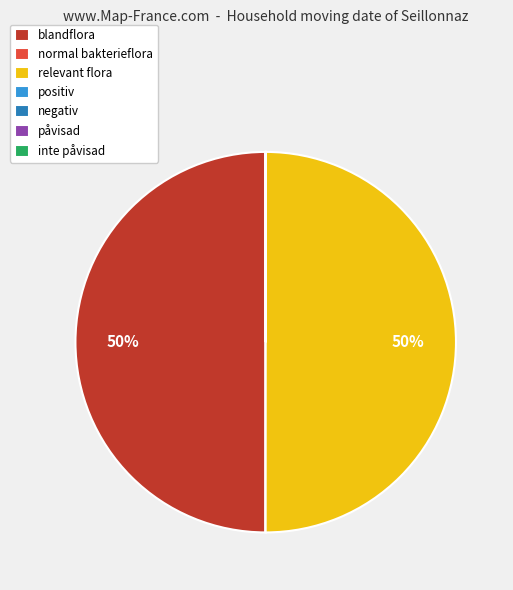

To the nearest percent, what is the difference between the largest and smallest slice percentages?

50%